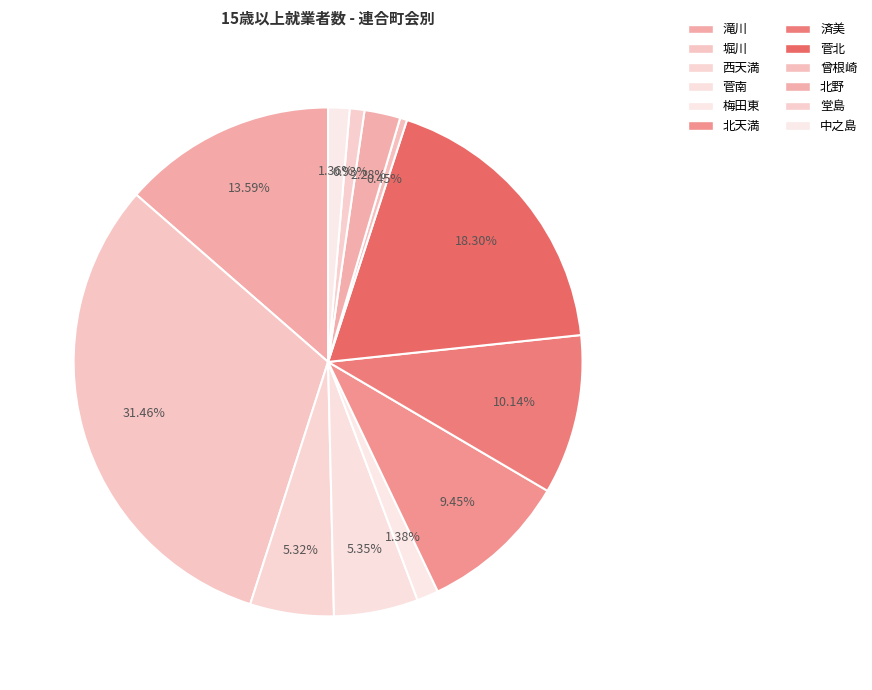

Count the number of slices in the pie.

12